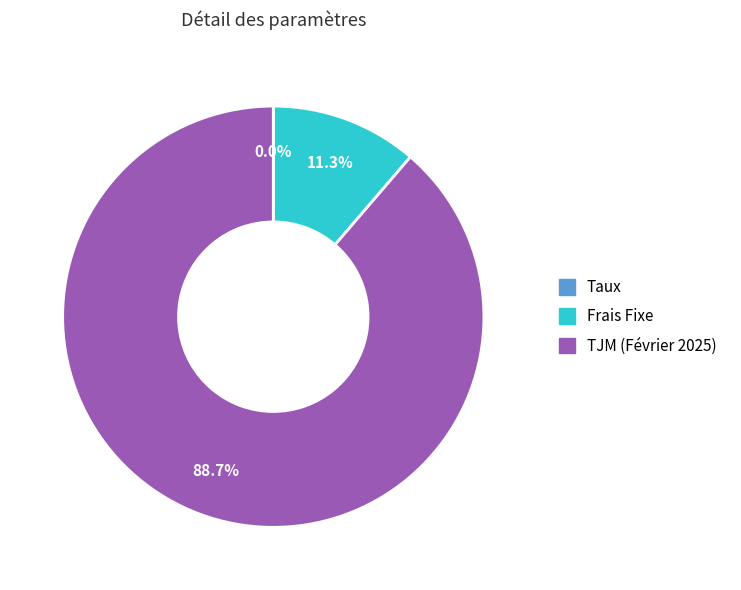

Between TJM (Février 2025) and Frais Fixe, which is larger?

TJM (Février 2025)